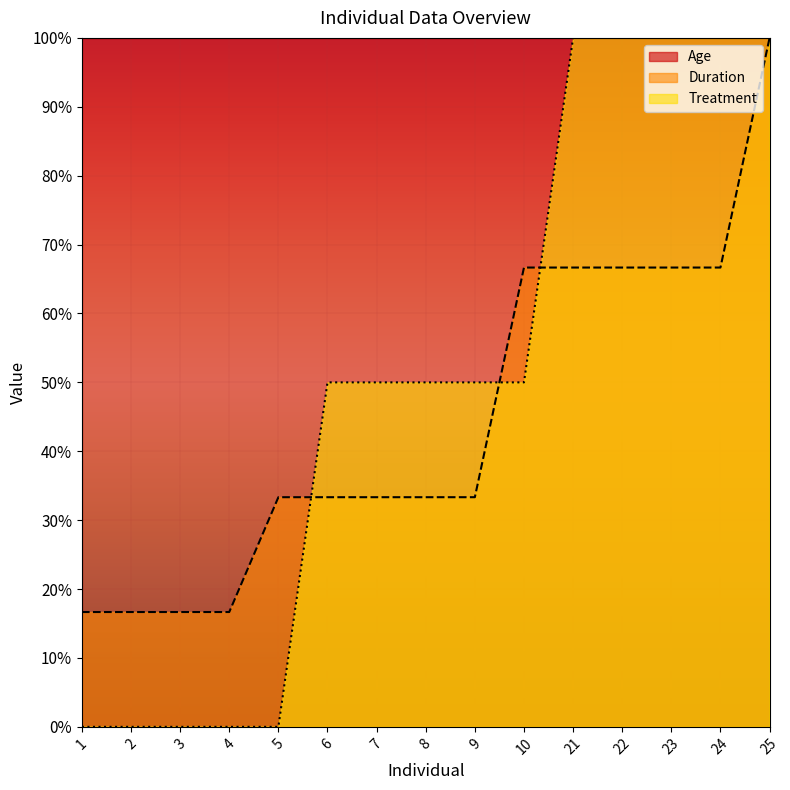

At how many categories does at least one series exceed 86?

15